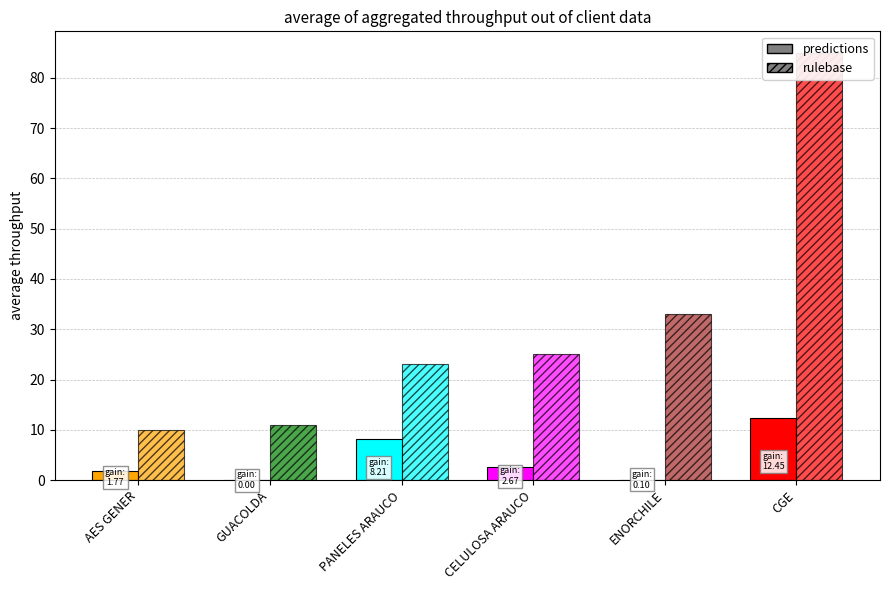

Which series has the widest spread of values?

rulebase